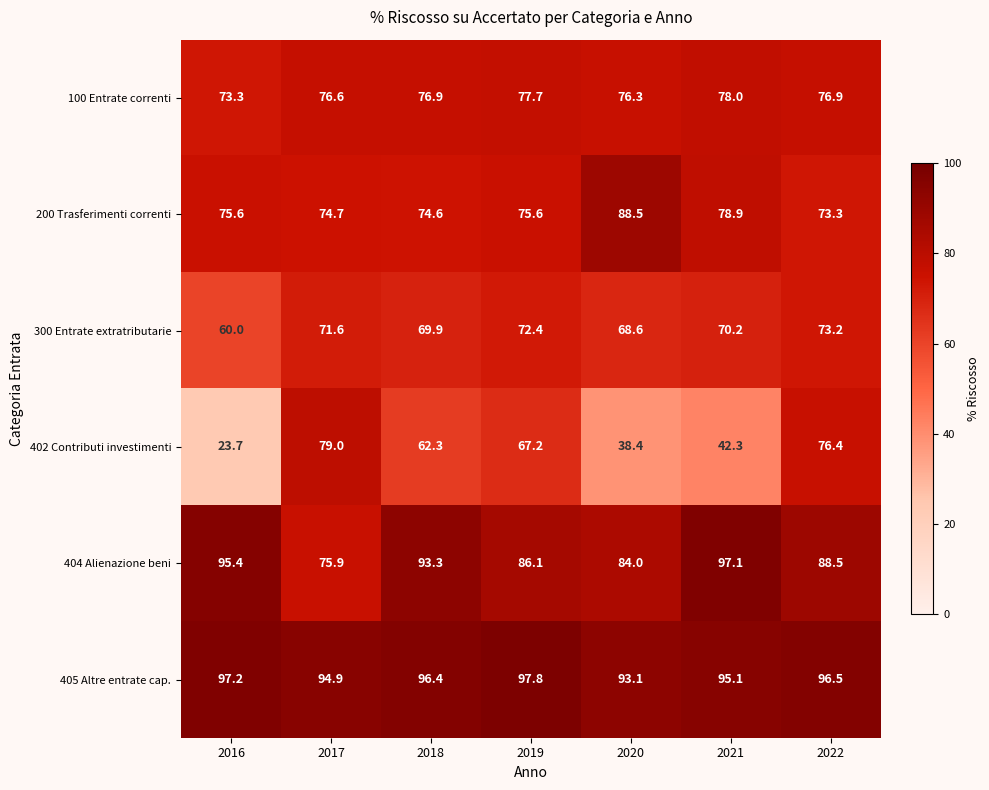

At how many categories does at least one series exceed 44?

7